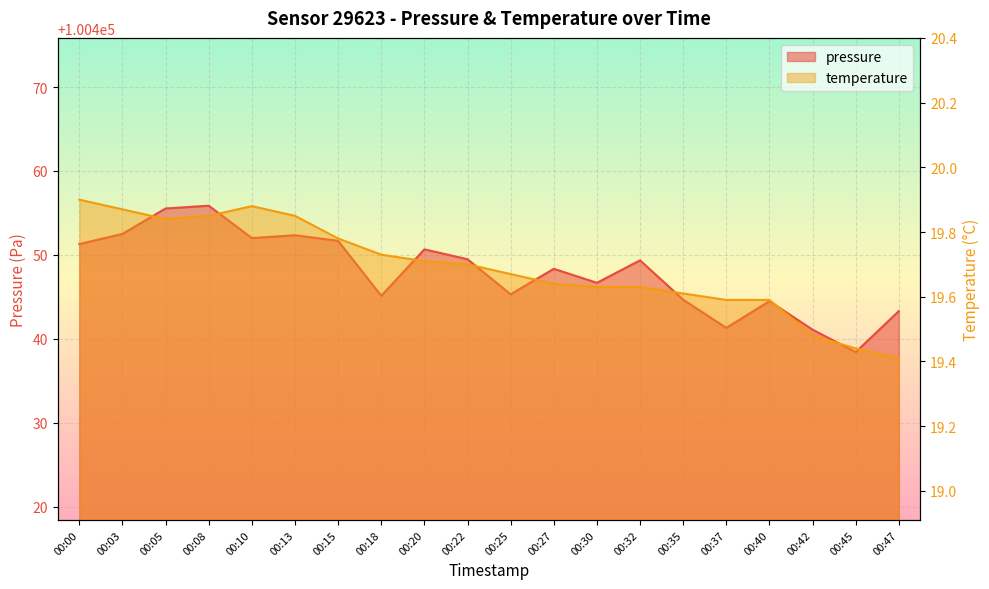

Where does the pressure series first go above 100449?

00:00